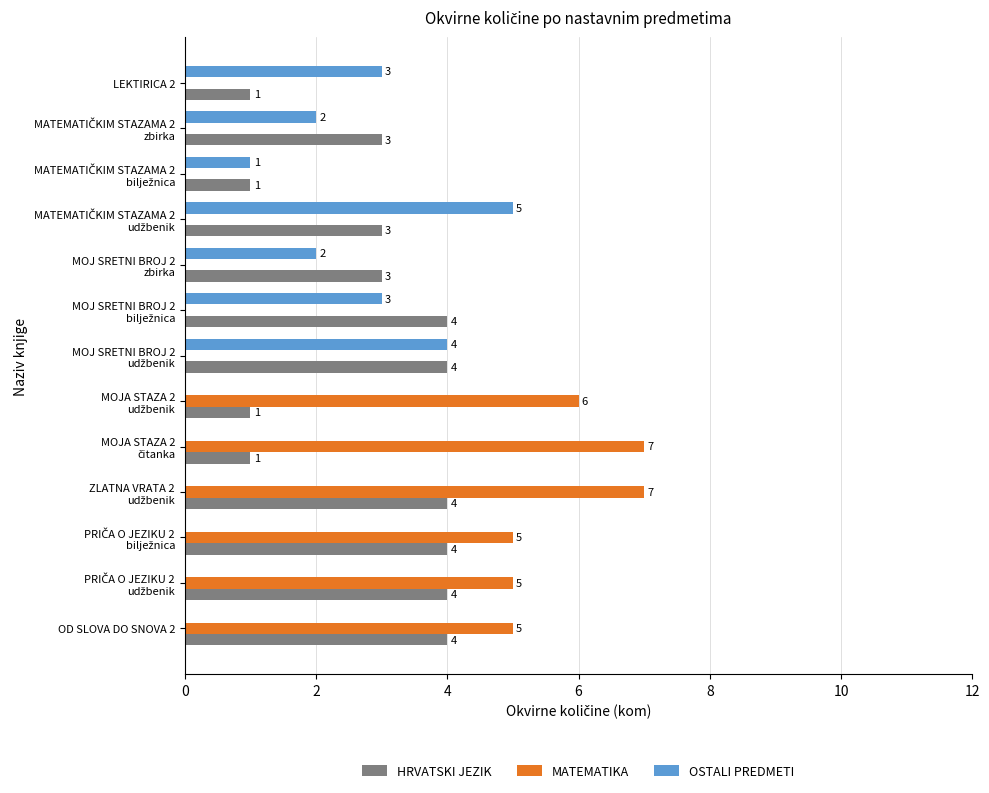

How many HRVATSKI JEZIK values are between 1 and 4?

13